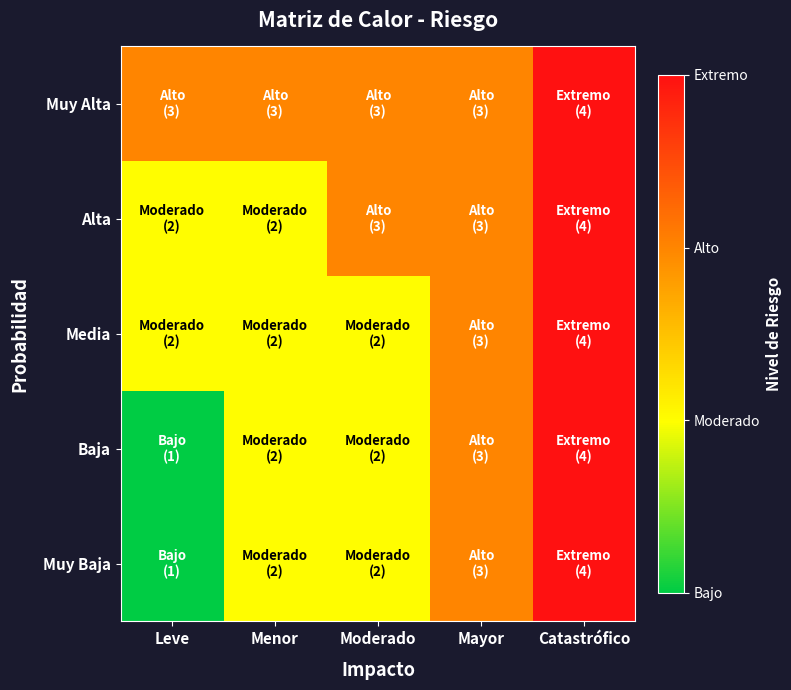

Reading right to left, what are all the values shown in this chart?

Muy Alta: Catastrófico=4	Mayor=3	Moderado=3	Menor=3	Leve=3
Alta: Catastrófico=4	Mayor=3	Moderado=3	Menor=2	Leve=2
Media: Catastrófico=4	Mayor=3	Moderado=2	Menor=2	Leve=2
Baja: Catastrófico=4	Mayor=3	Moderado=2	Menor=2	Leve=1
Muy Baja: Catastrófico=4	Mayor=3	Moderado=2	Menor=2	Leve=1